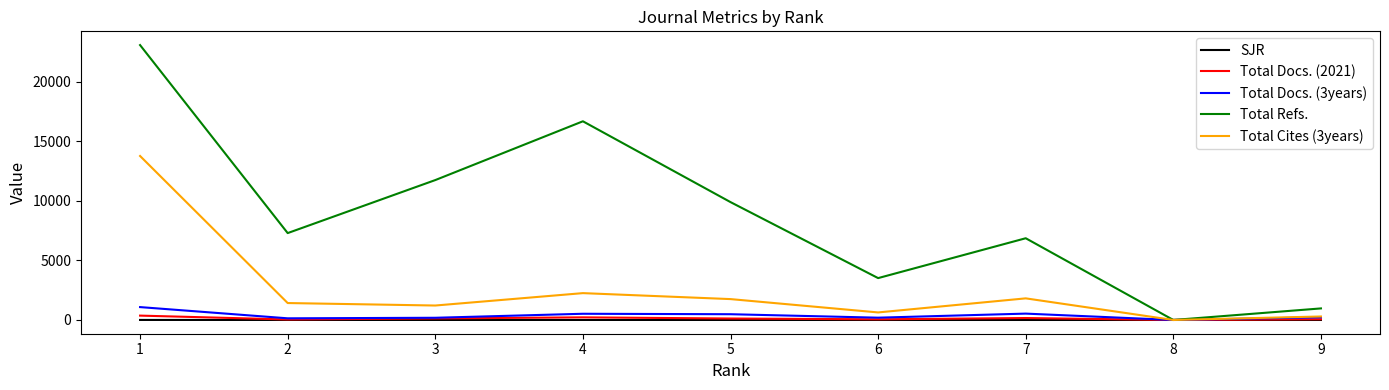

What are all the series names shown in the legend?

SJR, Total Docs. (2021), Total Docs. (3years), Total Refs., Total Cites (3years)